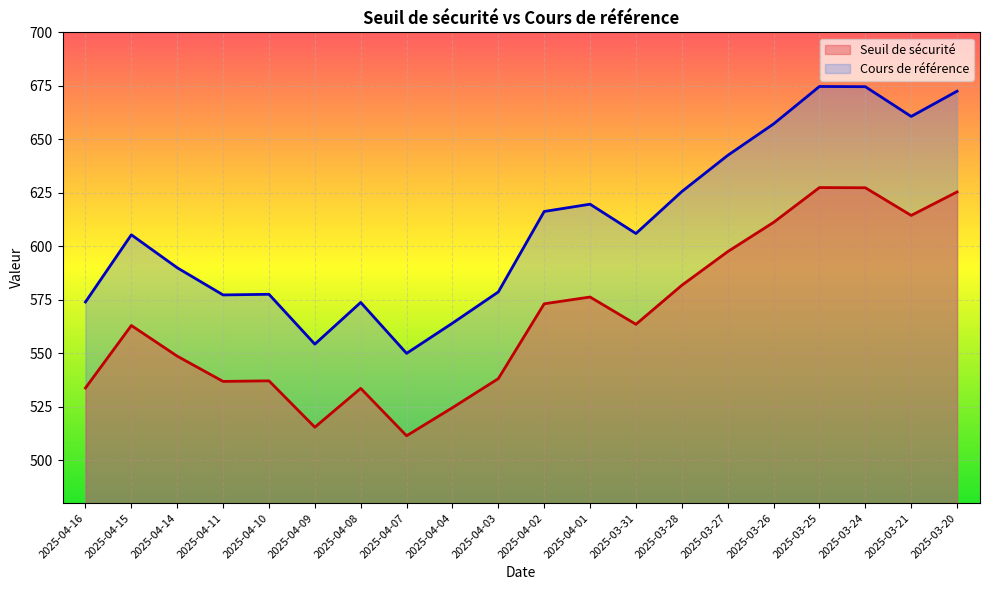

What are all the series names shown in the legend?

Seuil de sécurité, Cours de référence